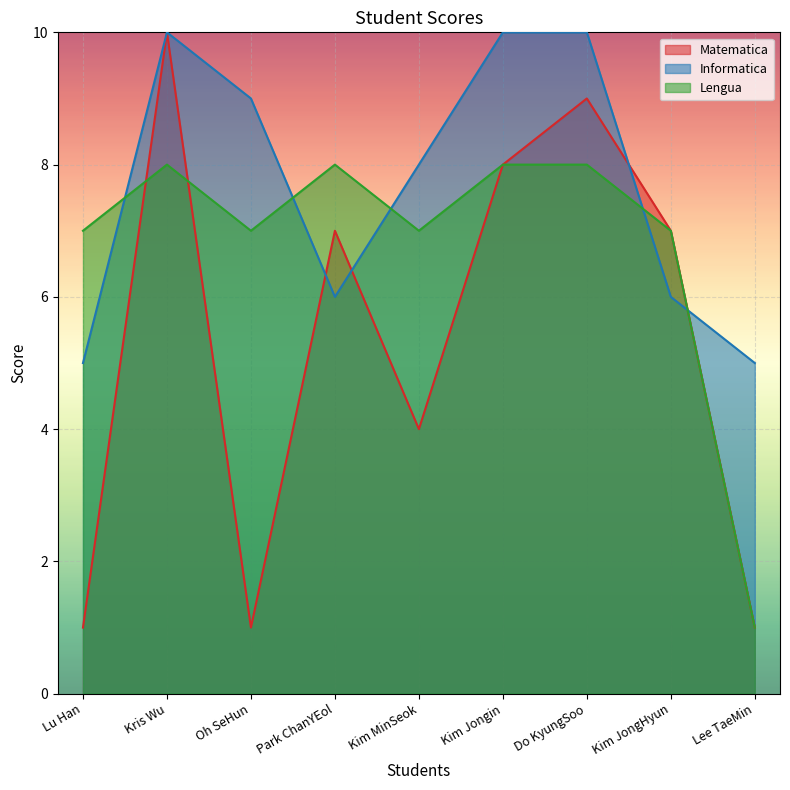

At which category is the sum across all series the highest?

Kris Wu